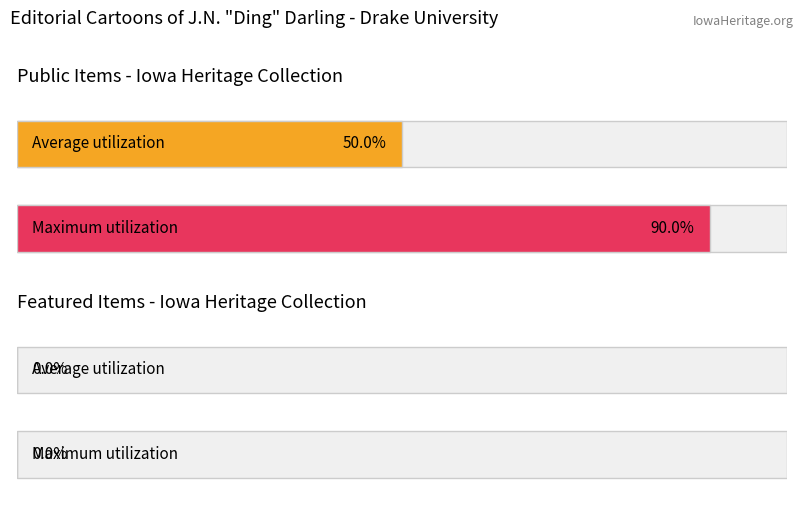

Is it true that the value at 1941/03/17 is 12037?

False